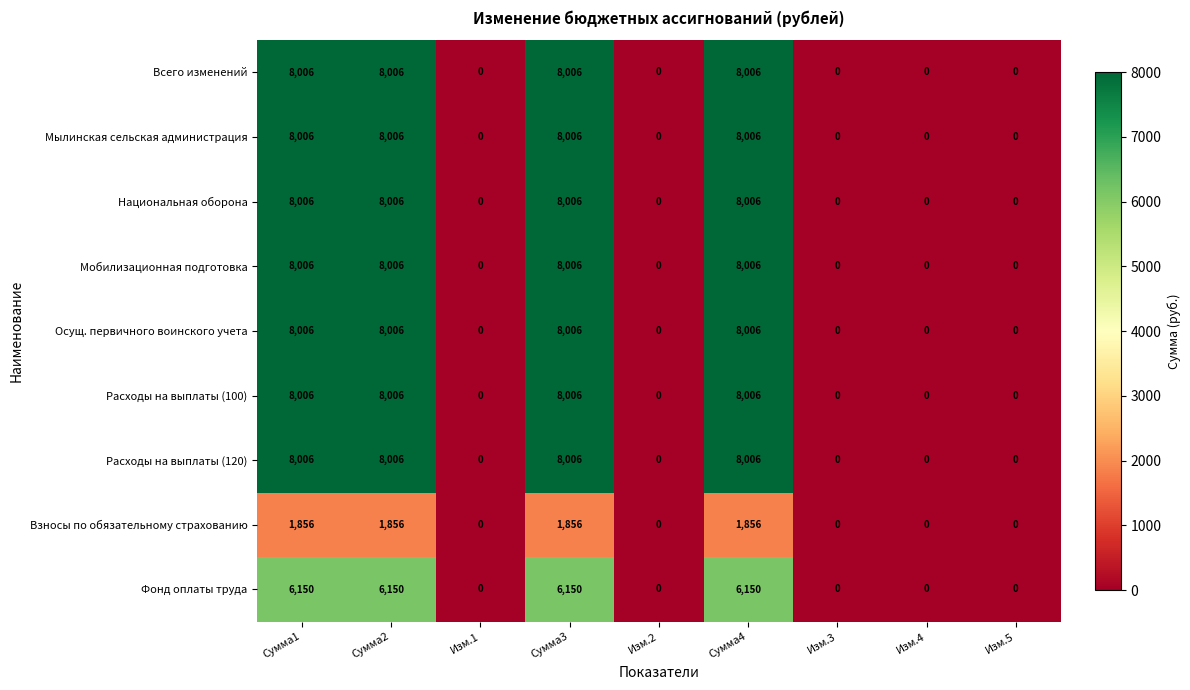

What is the highest value of the Фонд оплаты труда series?

6150